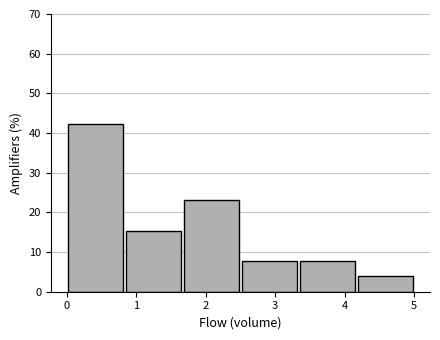

Reading left to right, list every bar in this chart as the range it spans on the x-axis followed by its height. Neither the bar edges nor the heights are printed on the chart, so give them approximately, as read against the axes.

0.0 to 0.8: 42
0.8 to 1.7: 15
1.7 to 2.5: 23
2.5 to 3.3: 8
3.3 to 4.2: 8
4.2 to 5.0: 4